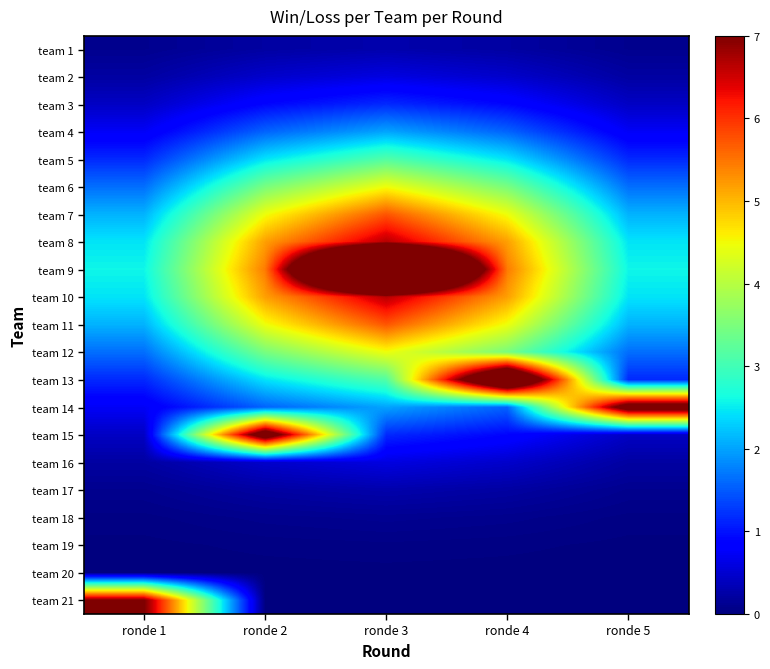

Rank the series by their maximum value, from lowest to highest.

team 20, team 19, team 18, team 1, team 17, team 2, team 16, team 3, team 4, team 5, team 6, team 12, team 7, team 11, team 8, team 10, team 21, team 14, team 15, team 13, team 9